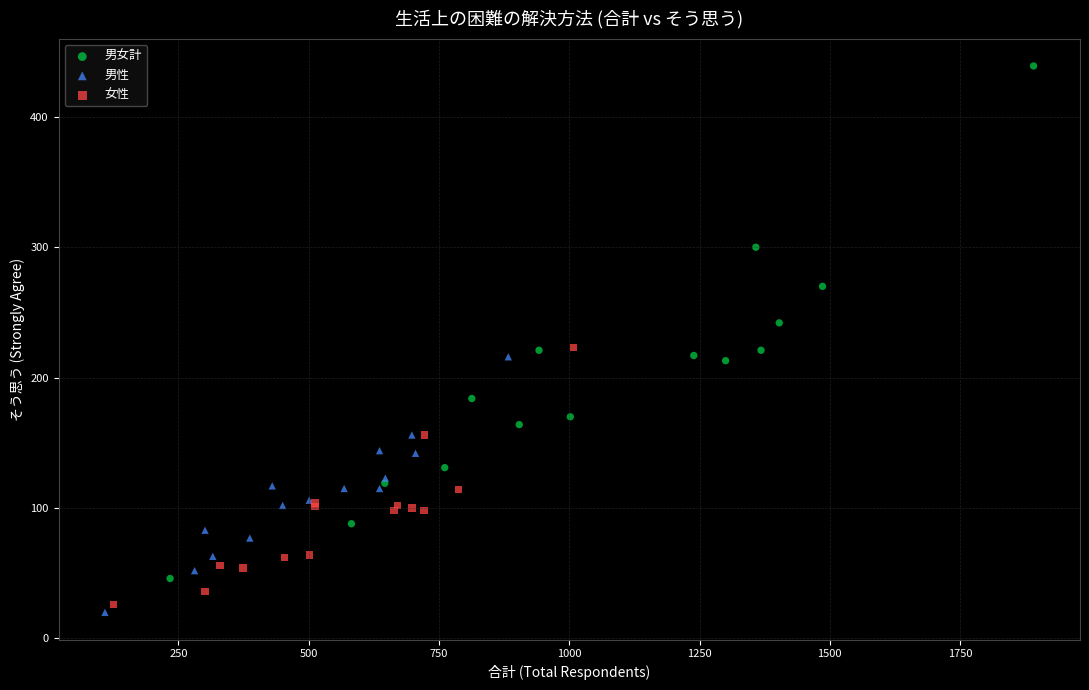

What are all the series names shown in the legend?

男女計, 男性, 女性